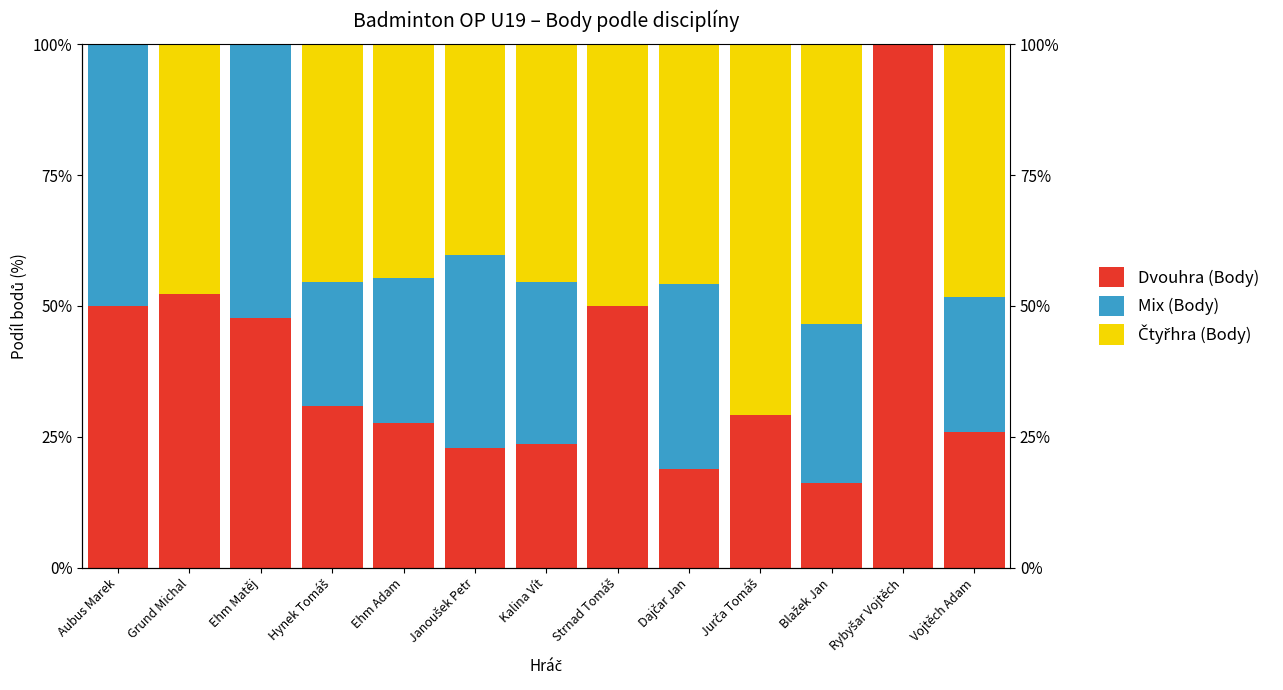

Reading right to left, extract all data points from this chart.

Dvouhra (Body): 25.8	100.0	16.2	29.1	18.9	50.0	23.7	22.8	27.7	30.9	47.8	52.2	50.0
Mix (Body): 25.8	0.0	30.3	0.0	35.2	0.0	30.9	36.9	27.7	23.7	52.2	0.0	50.0
Čtyřhra (Body): 48.3	0.0	53.5	70.9	45.9	50.0	45.5	40.3	44.7	45.5	0.0	47.8	0.0